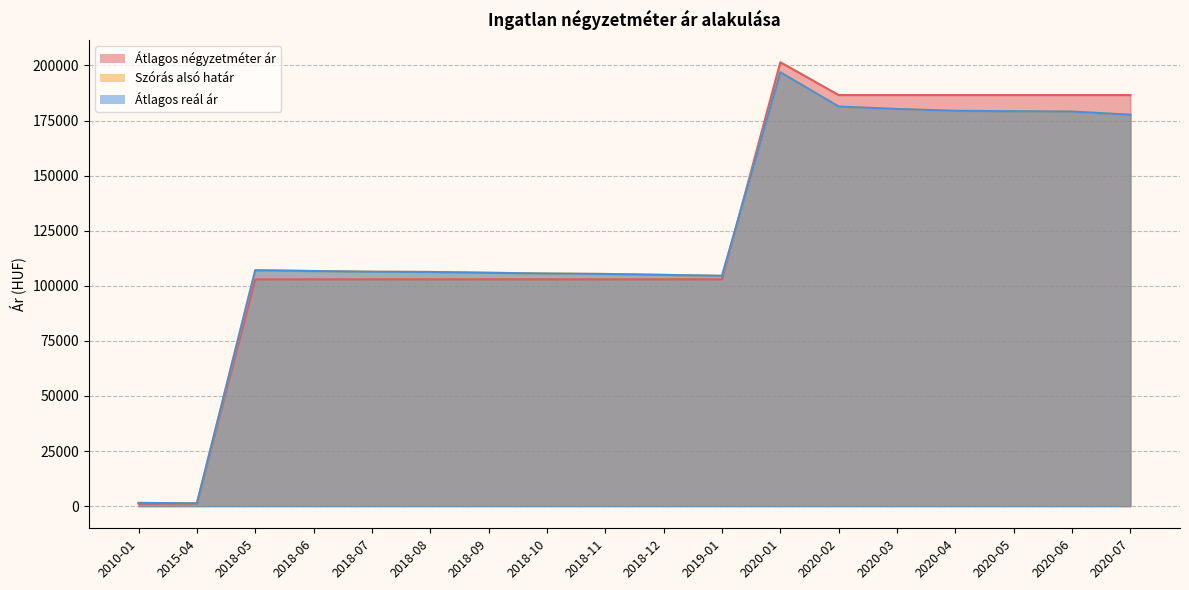

What is the maximum value for Szórás alsó határ?

196909